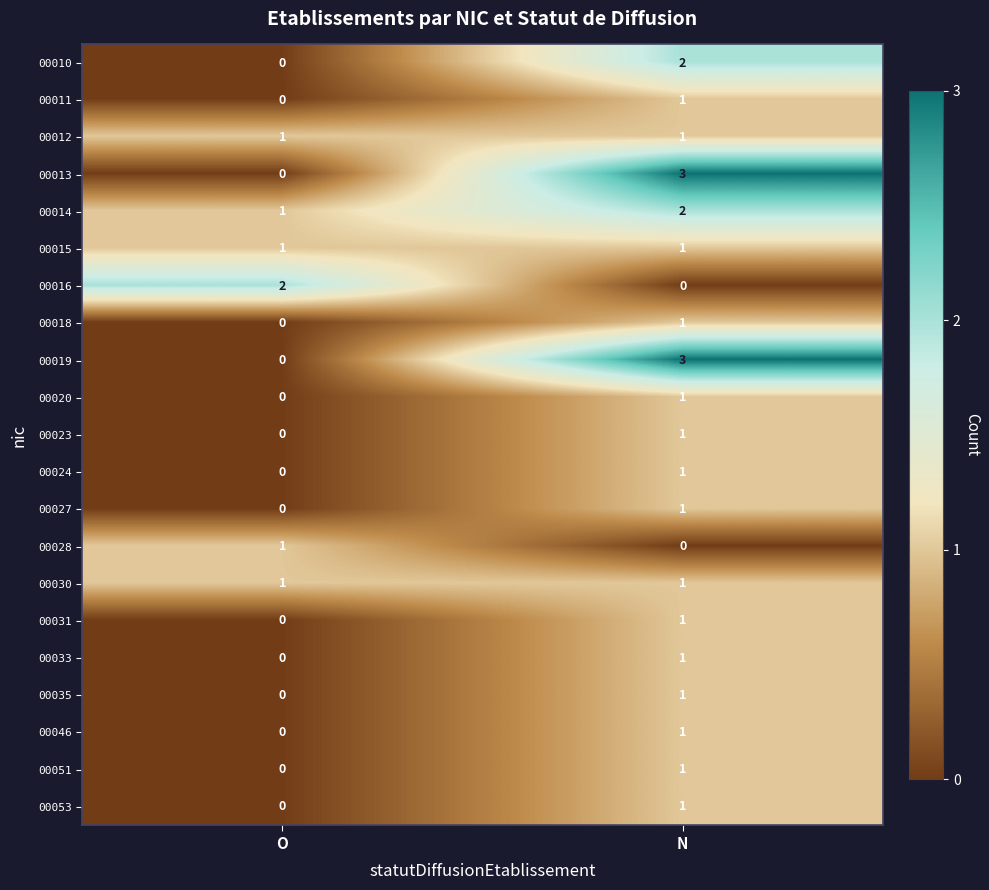

Rank the categories by 00016 value from highest to lowest.

O, N